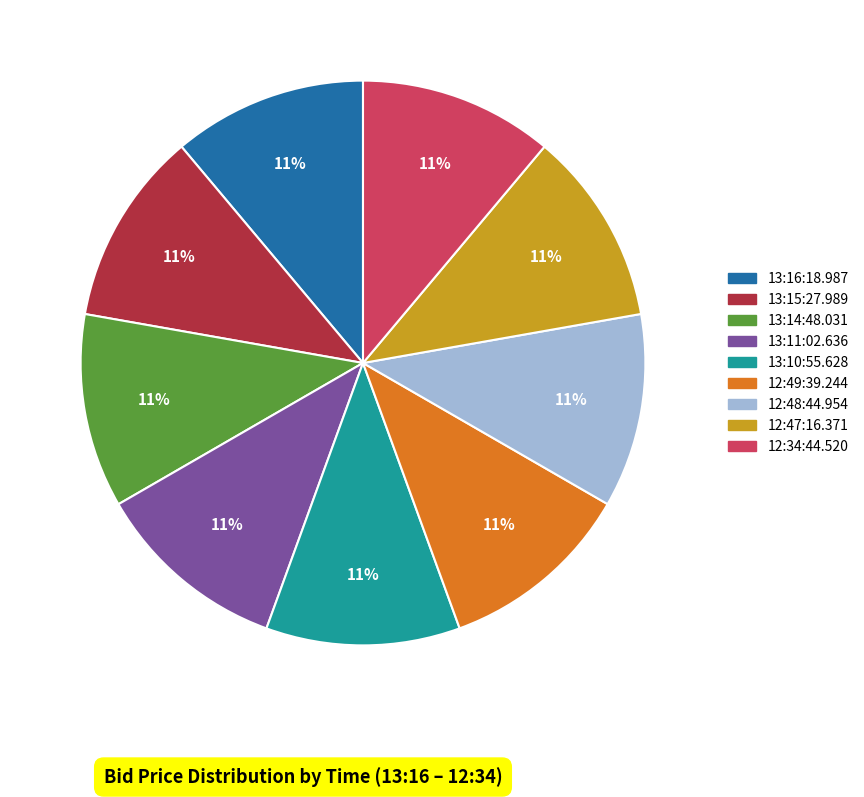

How many slices are in this pie chart?

9